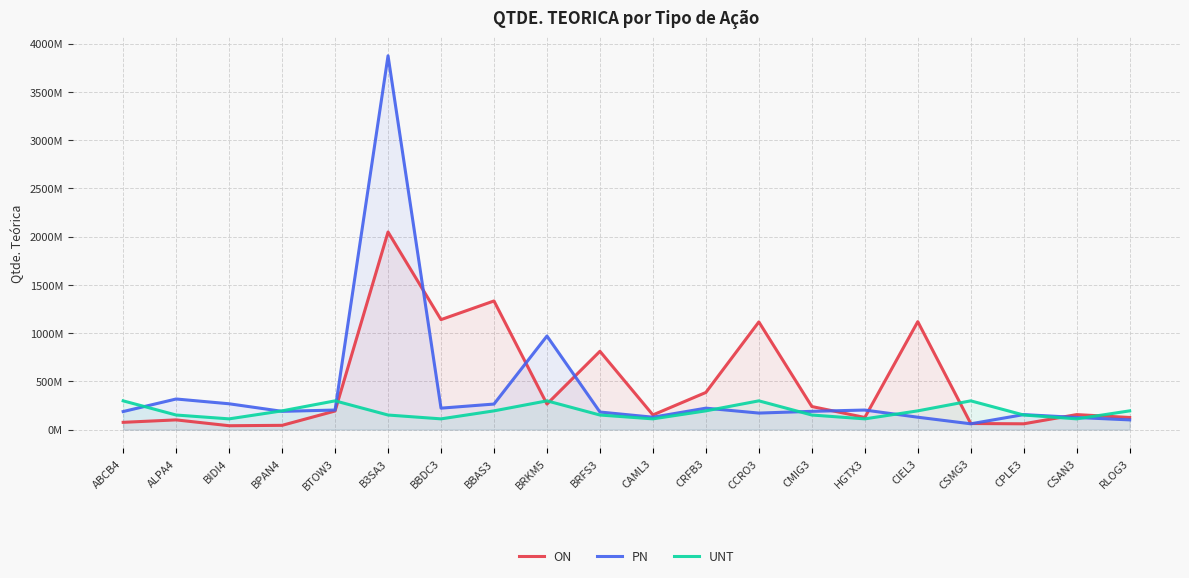

Does the chart display data point markers on the line(s)?

No